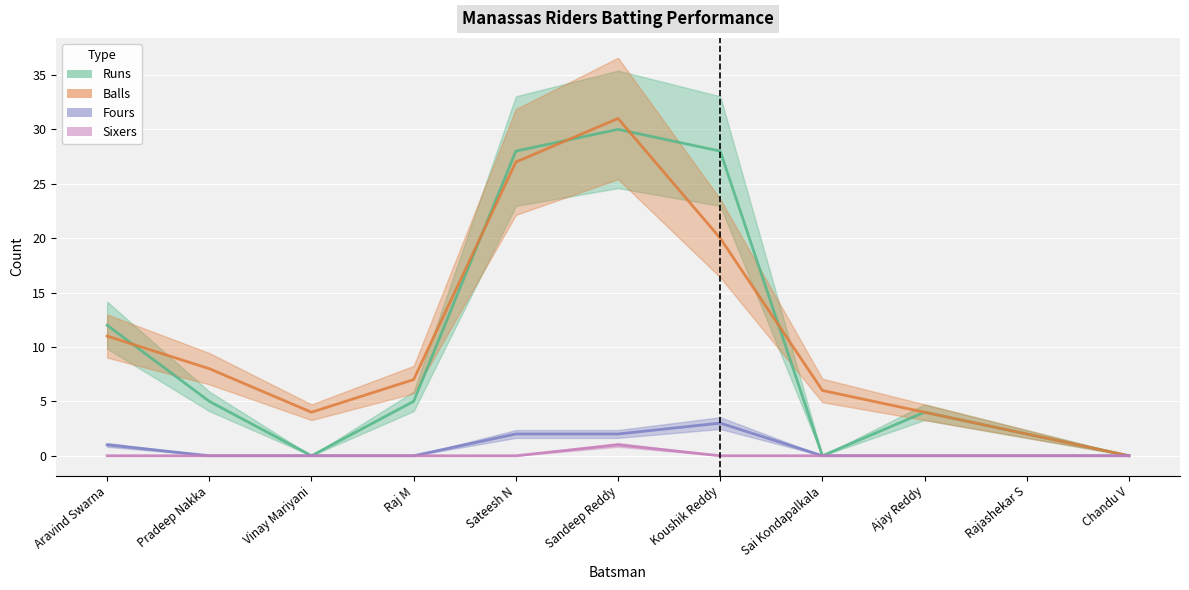

How many positive values does the Fours series have?

4